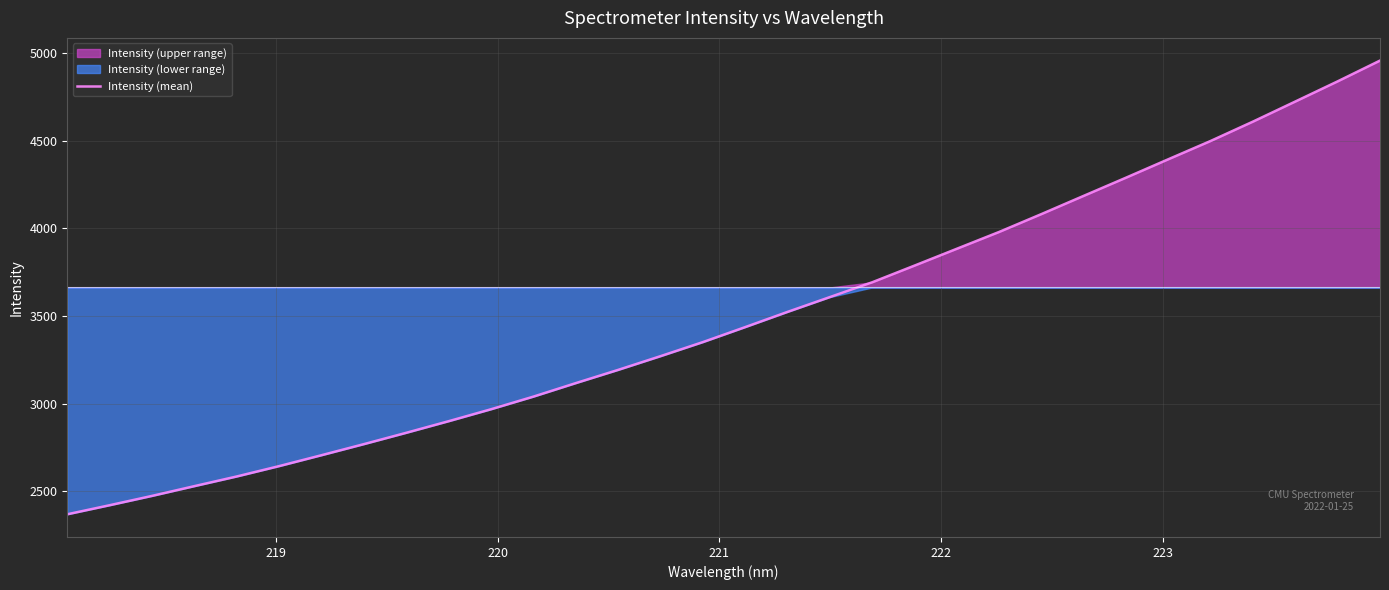

True or false: the data has more than 1 interior local peaks.

False